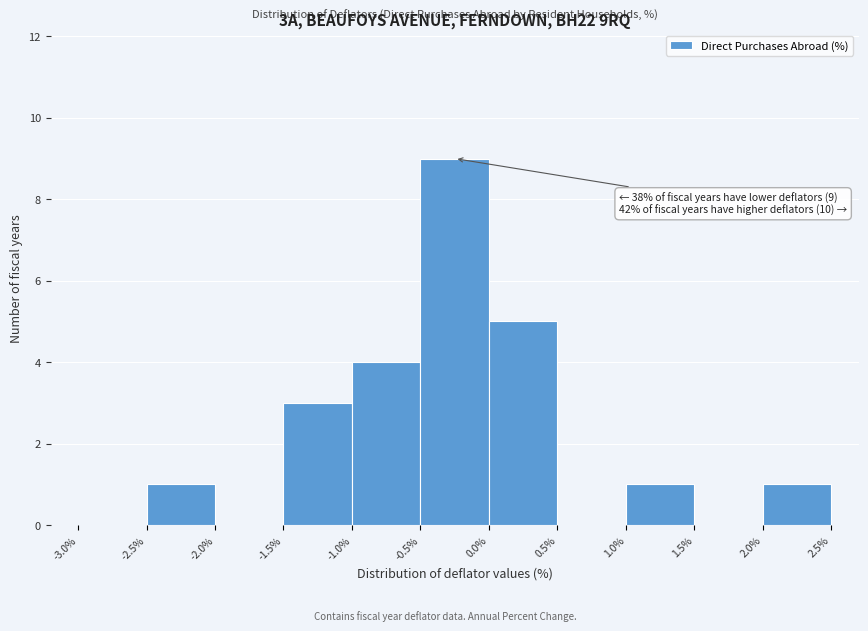

Over which range of the x-axis is the bar tallest?

-0.5% to 0.0%